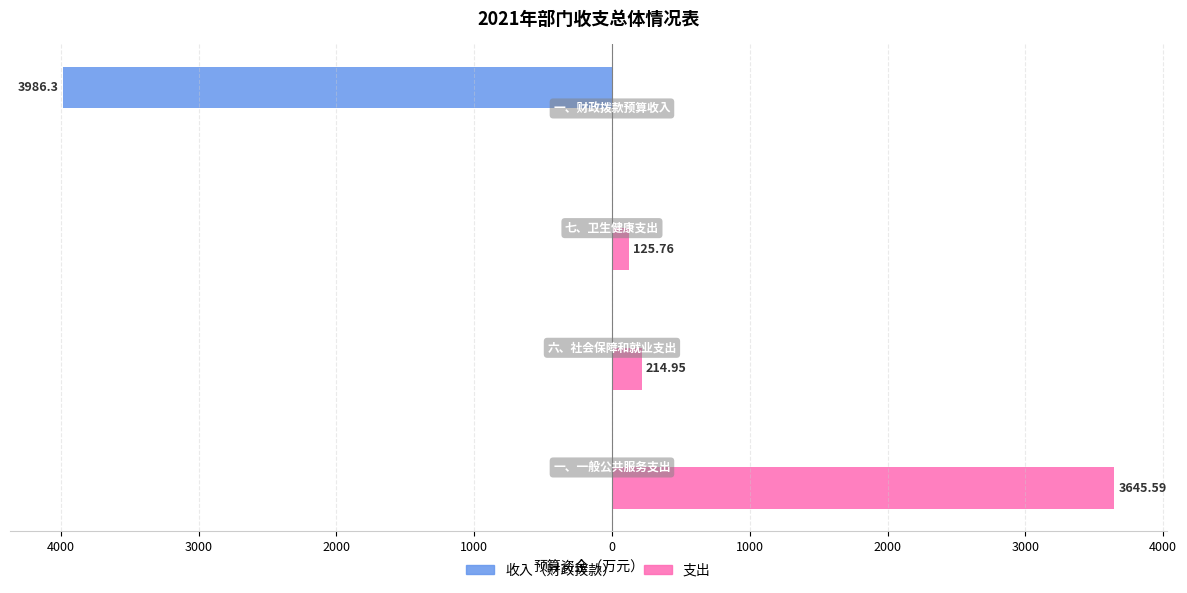

What are all the series names shown in the legend?

收入（财政拨款）, 支出